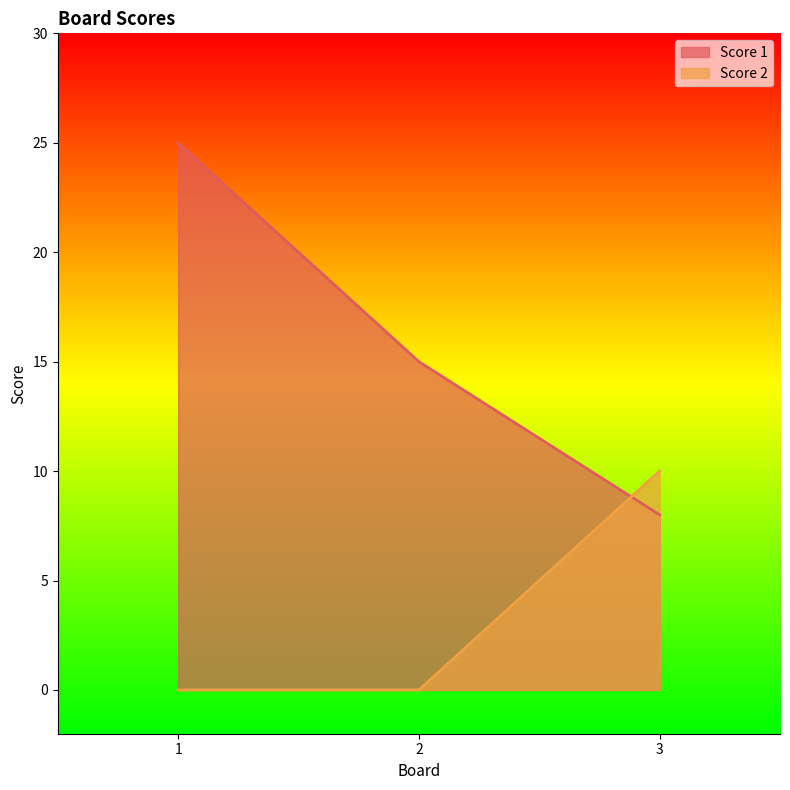

How many lines are shown in the chart?

2